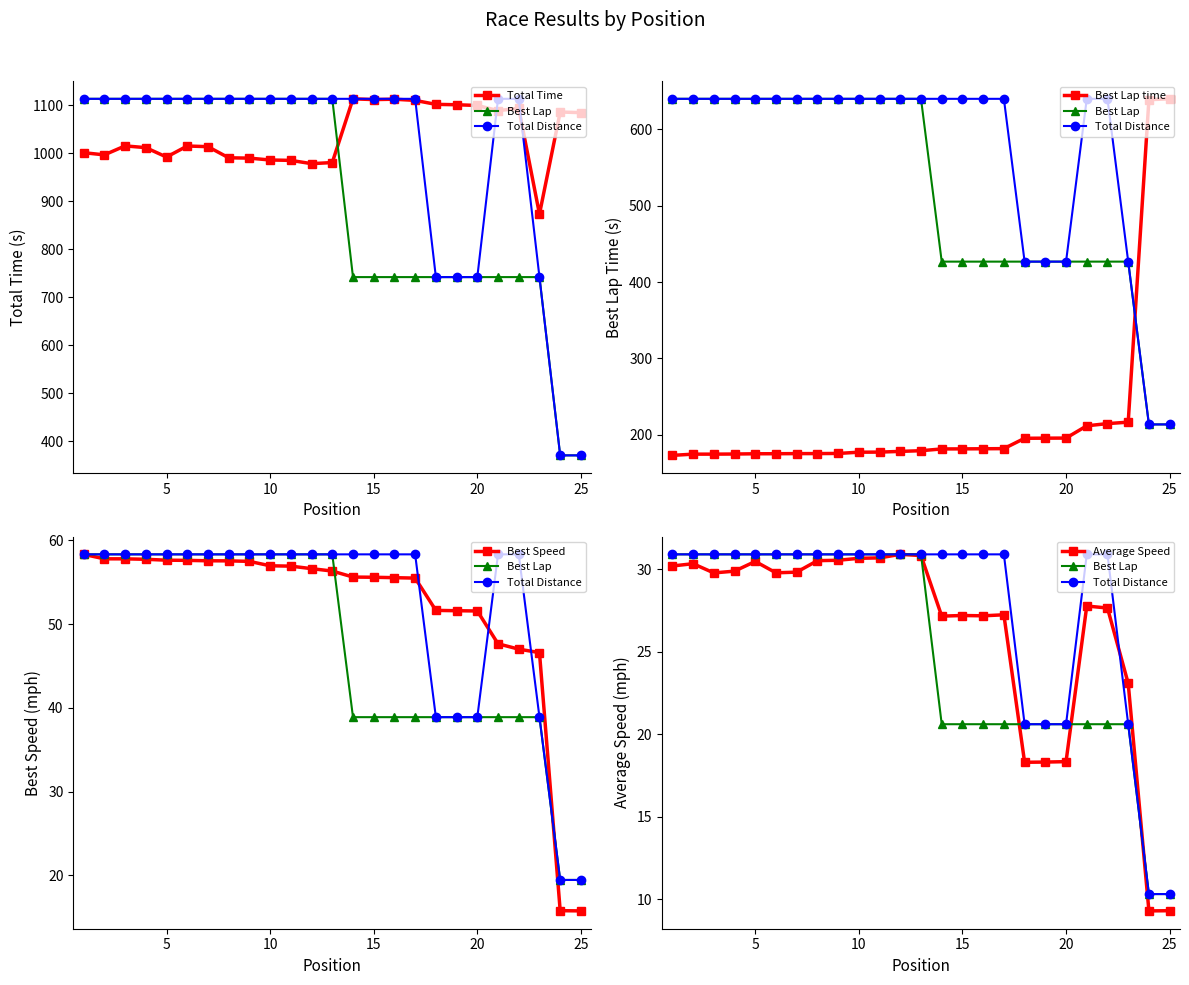

True or false: Average Speed has more than 0 points higher than both neighbors.

True